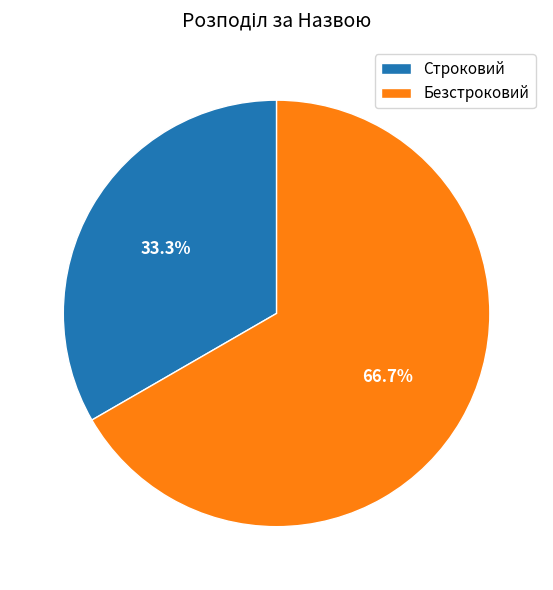

The Строковий slice represents 45% of the pie. True or false?

False